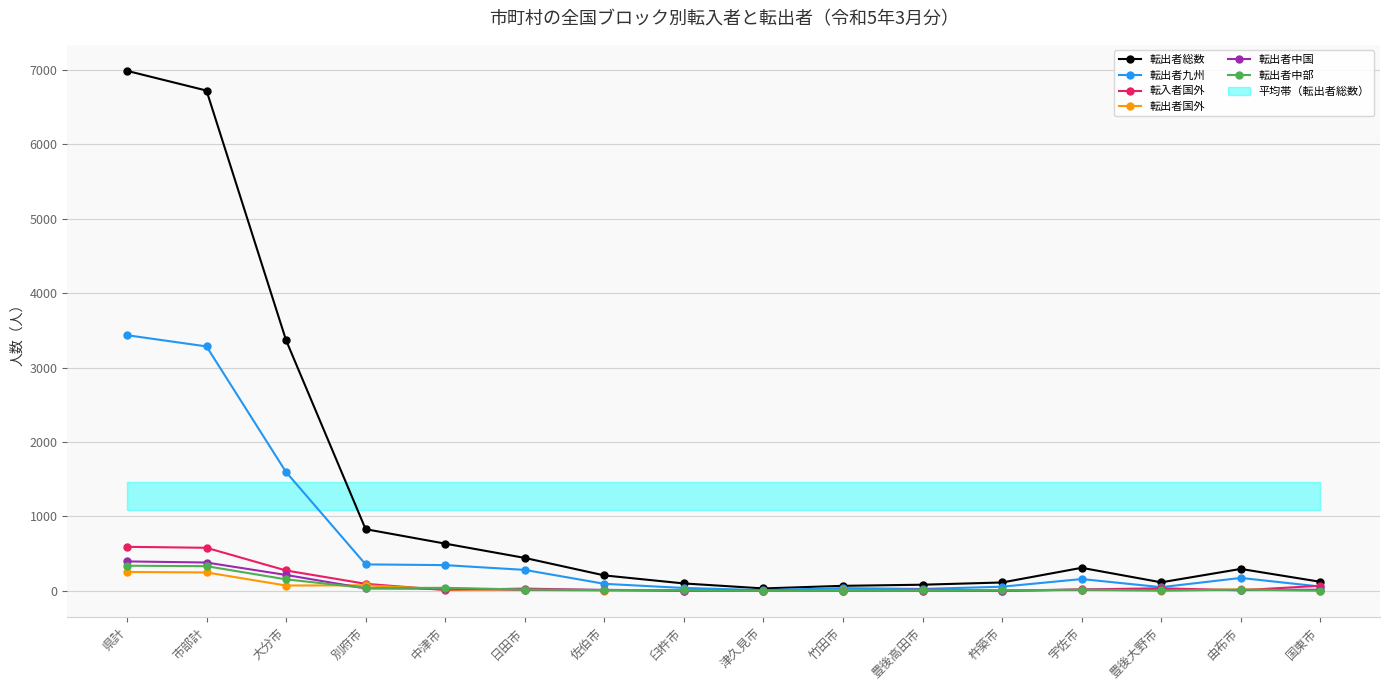

Reading left to right, extract all data points from this chart.

転出者総数: 6986	6721	3367	829	635	443	208	100	33	68	83	113	310	115	295	122
転出者九州: 3435	3284	1596	356	346	282	95	39	10	37	26	56	159	50	174	58
転入者国外: 592	579	274	95	11	31	10	0	4	4	17	2	19	35	8	69
転出者国外: 254	248	72	75	20	15	3	6	1	8	5	4	14	2	20	3
転出者中国: 396	381	214	33	30	17	14	5	2	2	4	3	16	12	13	16
転出者中部: 338	332	155	39	41	18	11	9	0	2	7	7	16	6	16	5